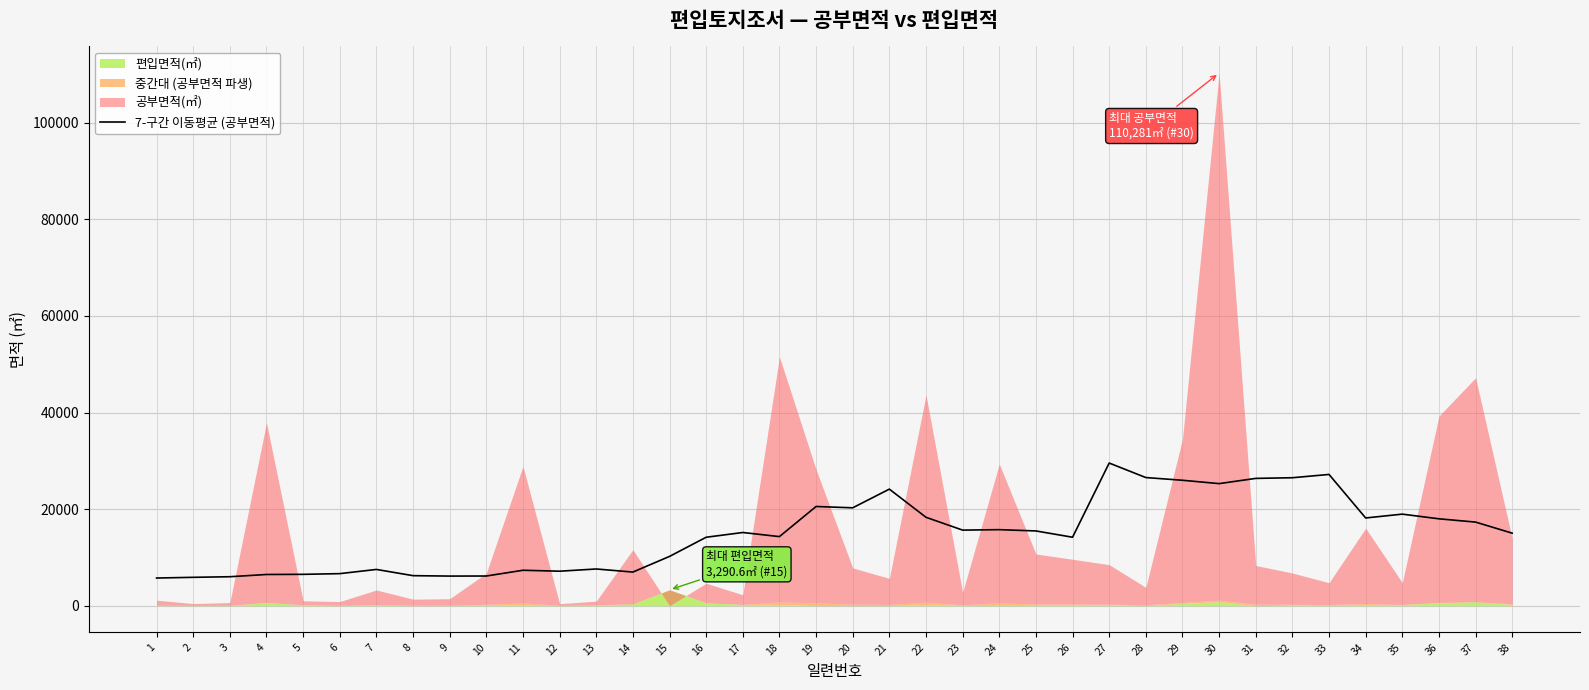

What is the highest value of the 7-구간 이동평균 (공부면적) series?

29538.9